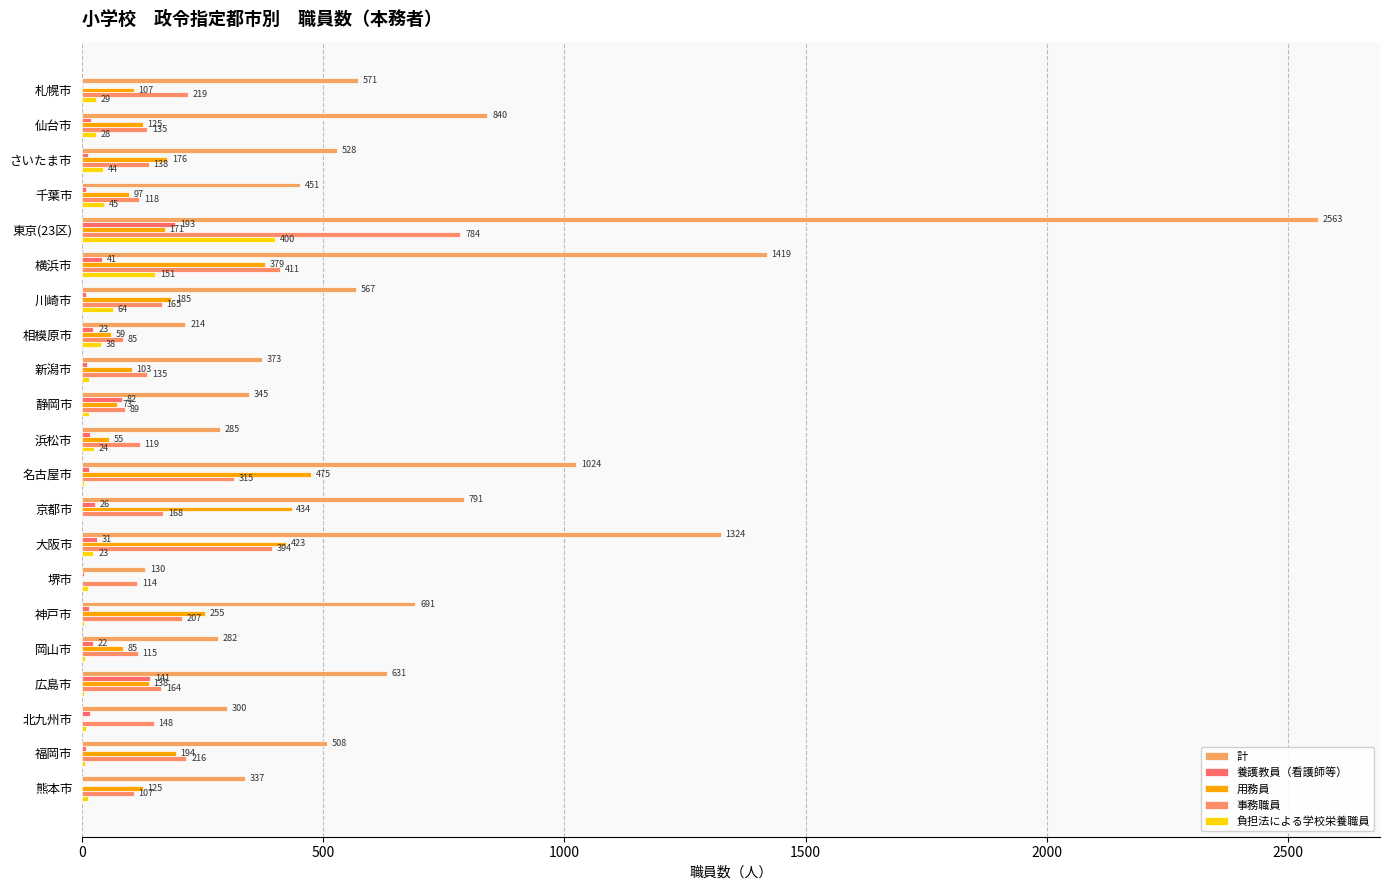

Which series has the widest spread of values?

計